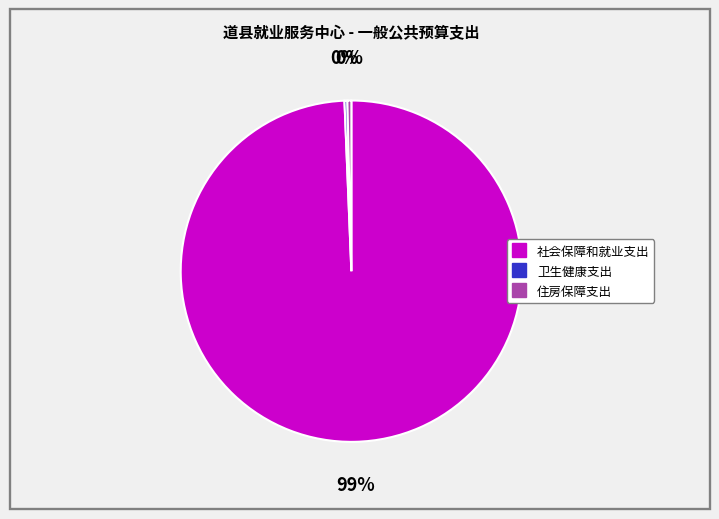

What is the majority slice?

社会保障和就业支出